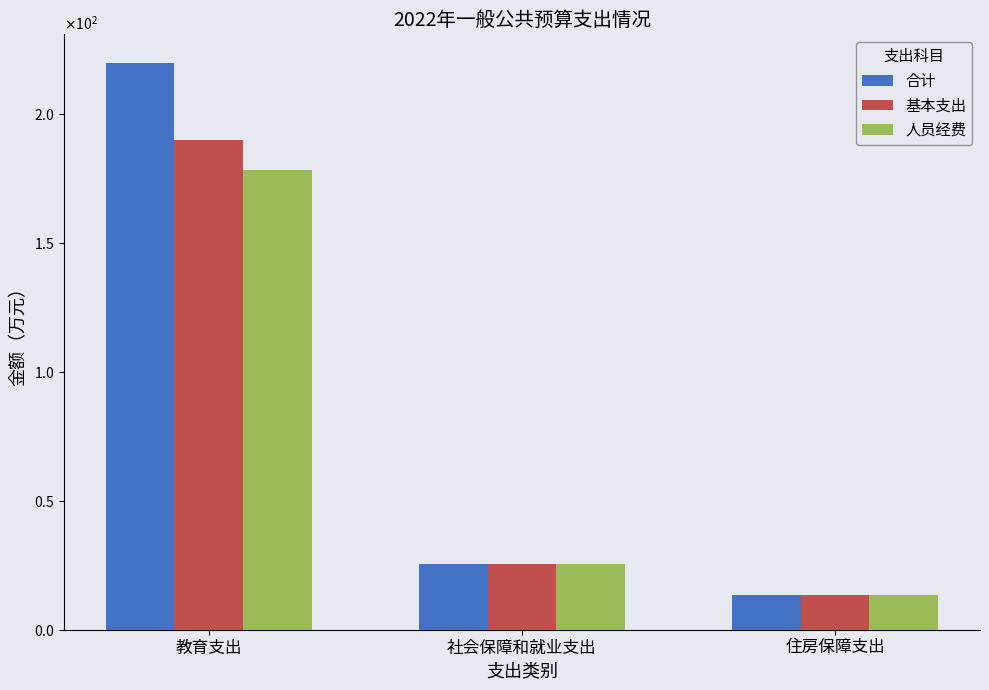

What is the value of the 基本支出 bar at the 2nd from the left?

25.3